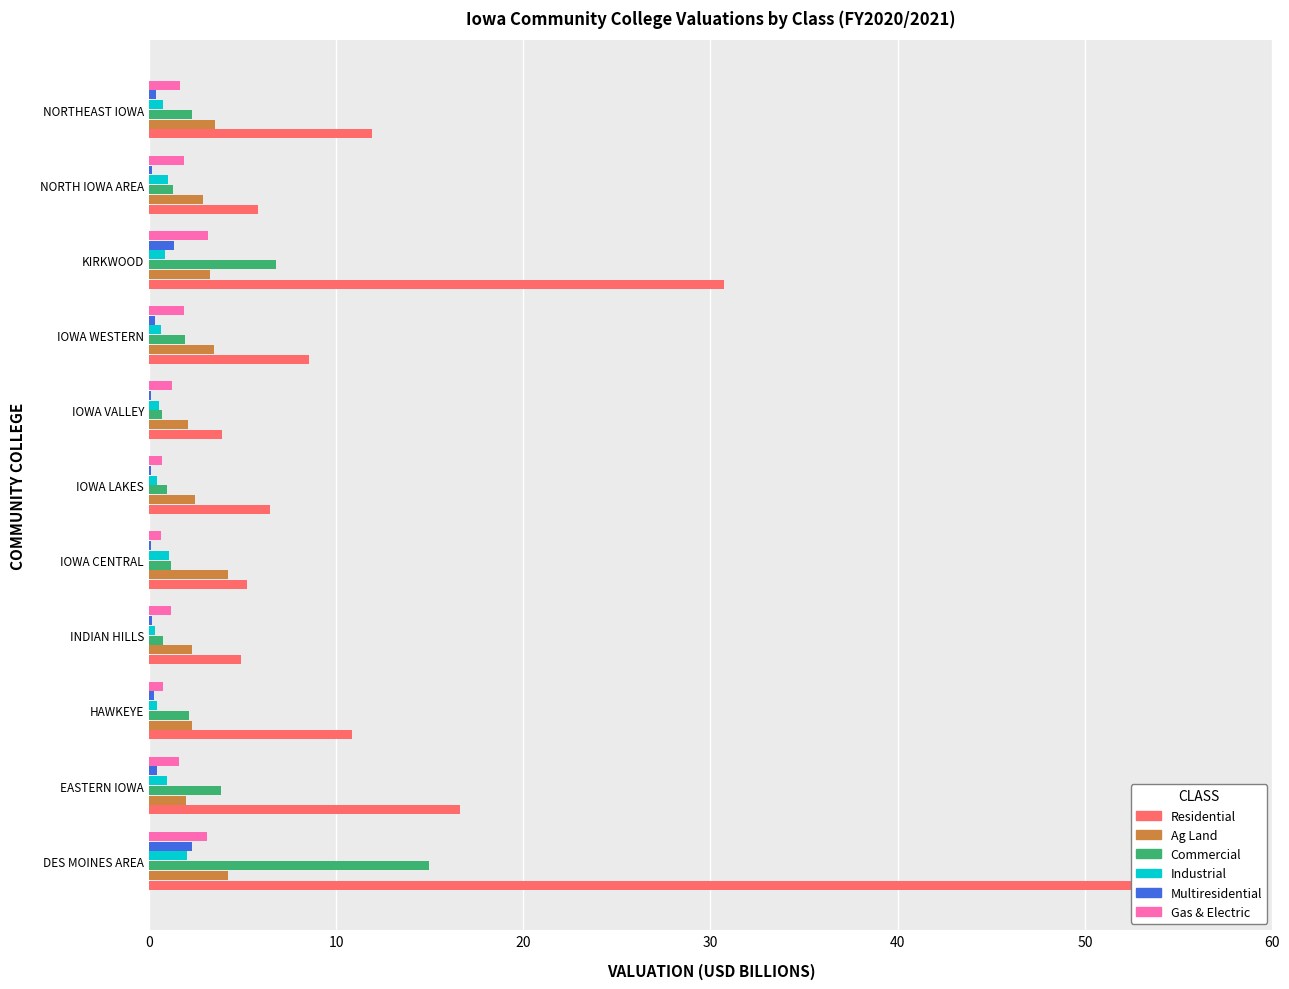

At 10, list the series in order from largest to smallest.

Residential, Commercial, Ag Land, Gas & Electric, Industrial, Multiresidential